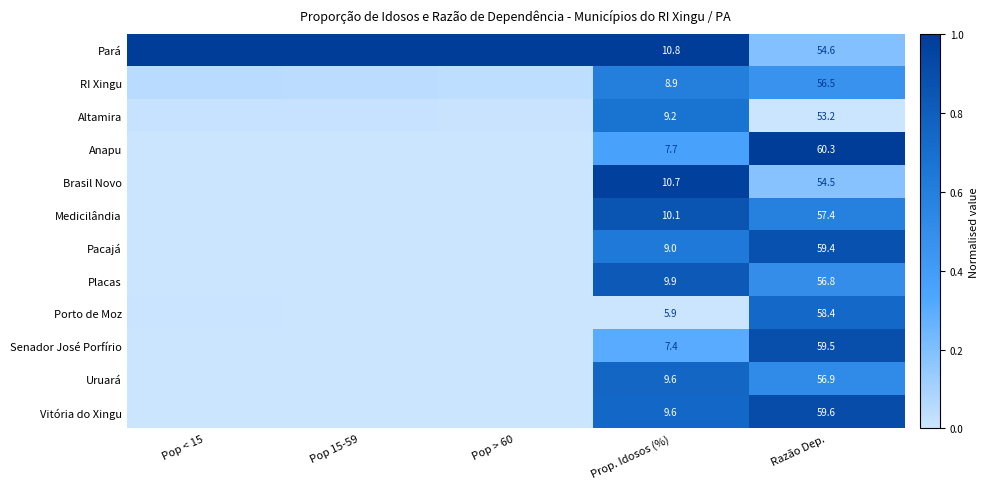

Rank the series at Razão Dep. from lowest to highest value.

Altamira, Brasil Novo, Pará, RI Xingu, Placas, Uruará, Medicilândia, Porto de Moz, Pacajá, Senador José Porfírio, Vitória do Xingu, Anapu